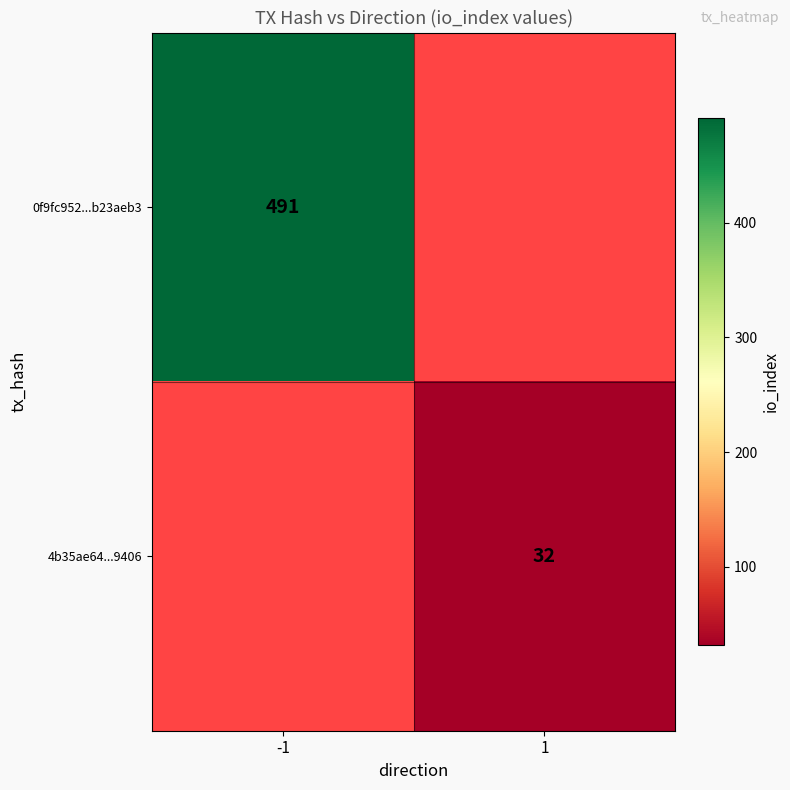

Is it true that 0f9fc952...b23aeb3 equals 288 at -1?

False